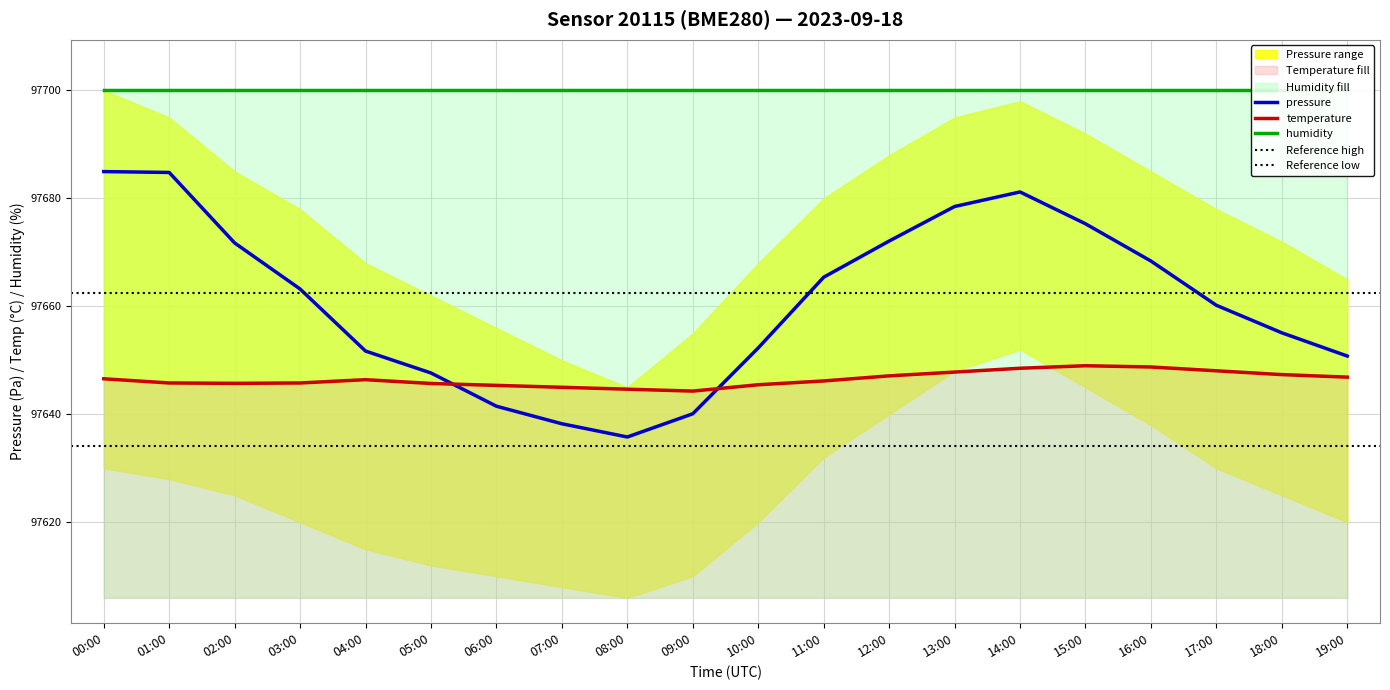

True or false: temperature and pressure intersect in this chart.

True